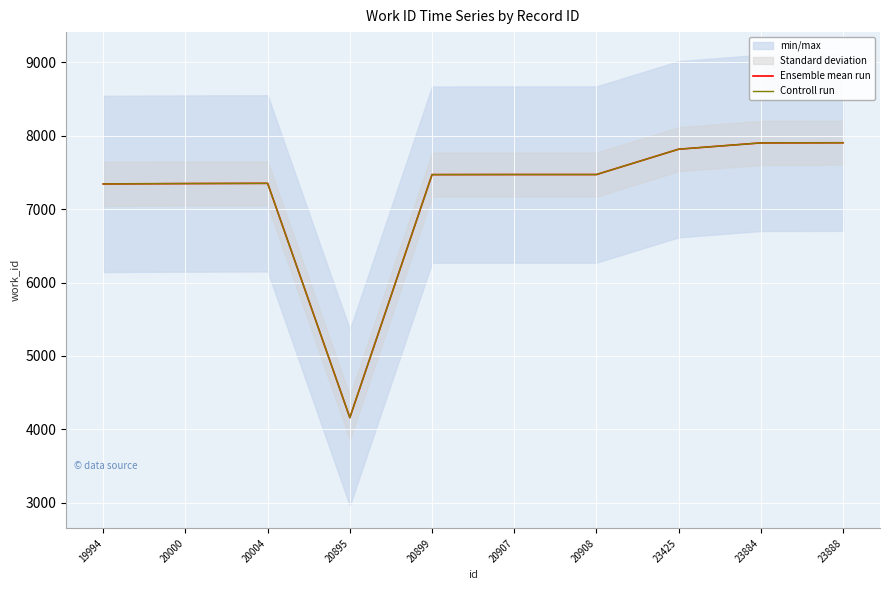

Count the number of categories in the chart.

10